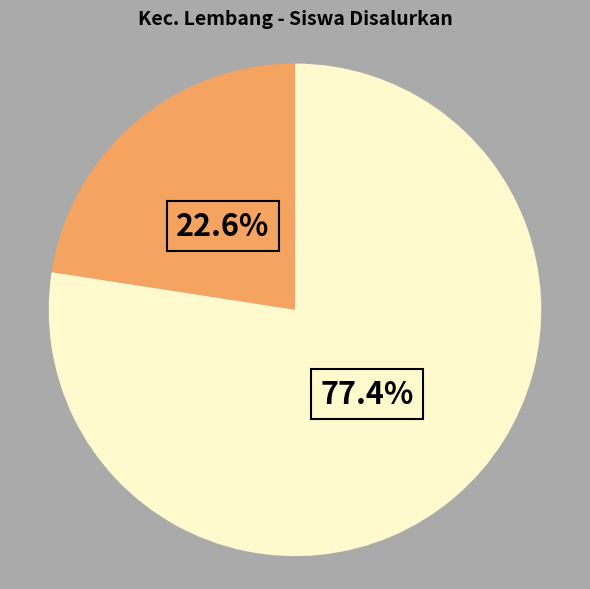

Is there a majority slice in this chart?

Yes